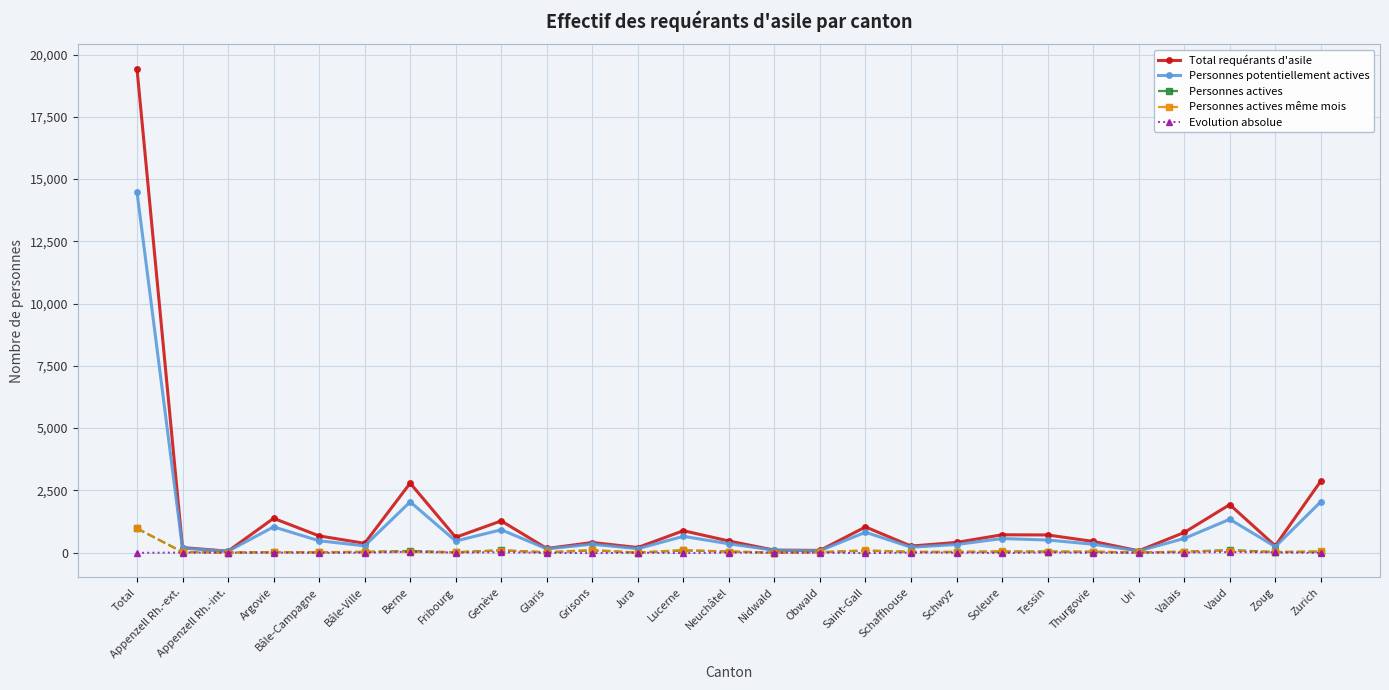

Which series has the widest spread of values?

Total requérants d'asile